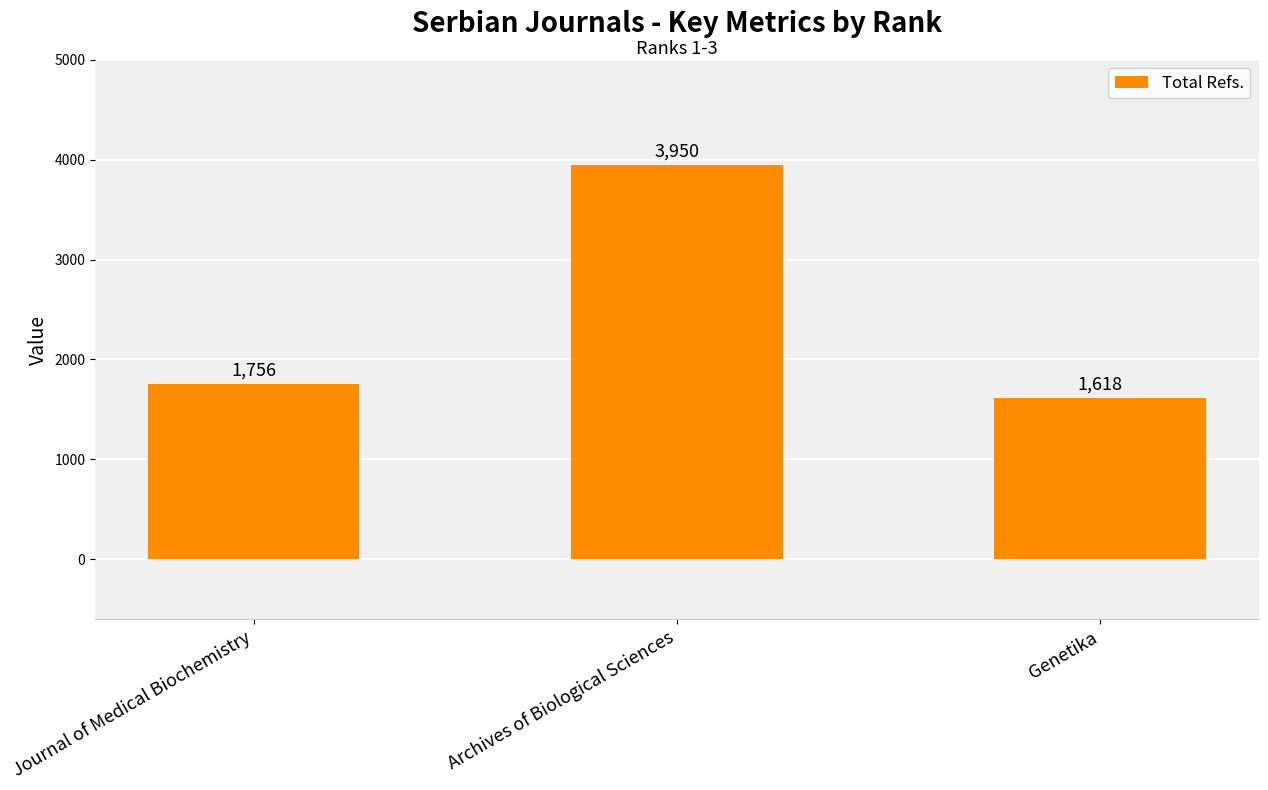

What is the sum of the values at Archives of Biological Sciences and Genetika?

5568